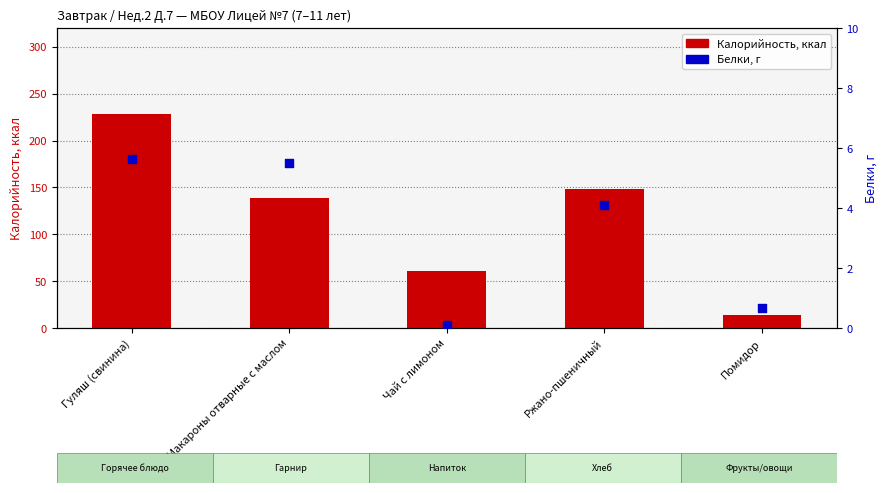

Which series reaches the minimum Y coordinate?

Белки, г